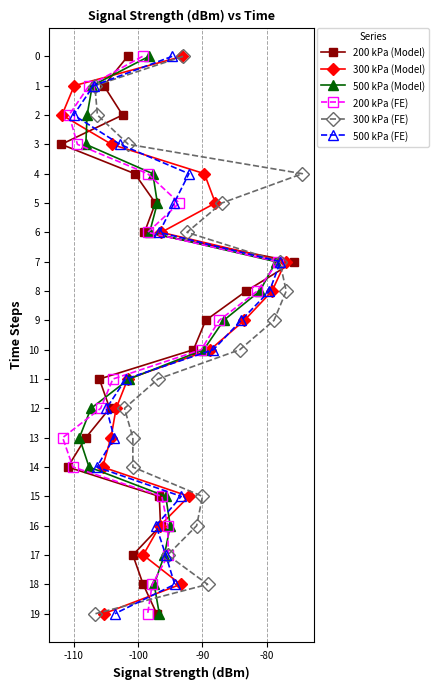

What is the value of the 200 kPa (Model) point at the 20th from the left?

7